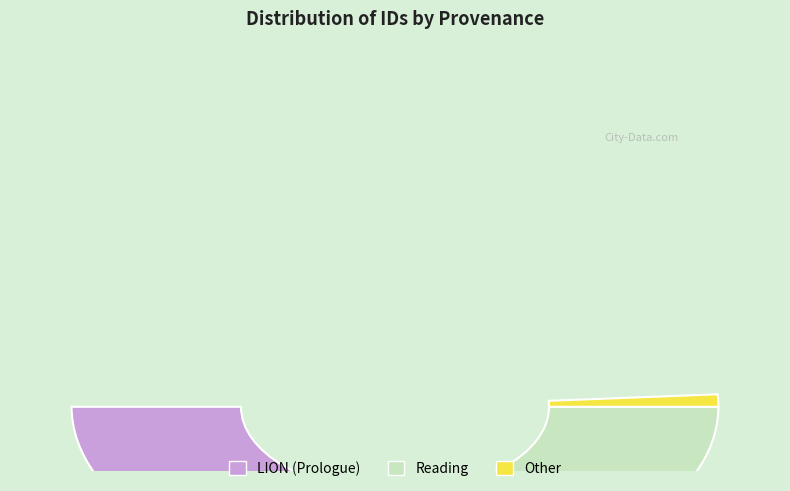

Which category has the biggest portion of the pie?

Reading